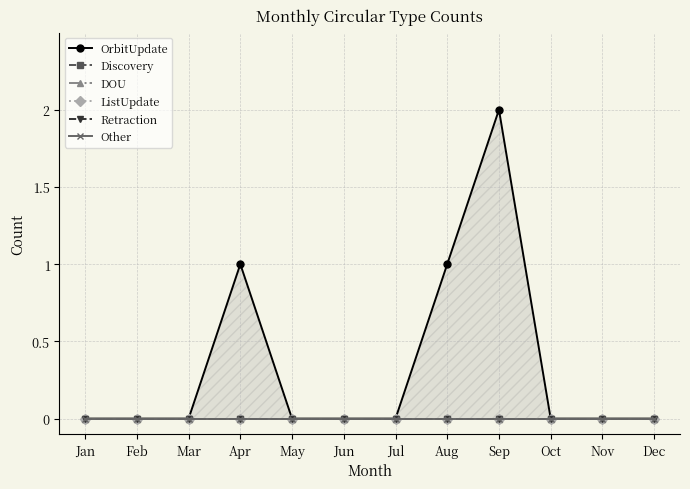

Is it true that OrbitUpdate equals -1 at Dec?

False